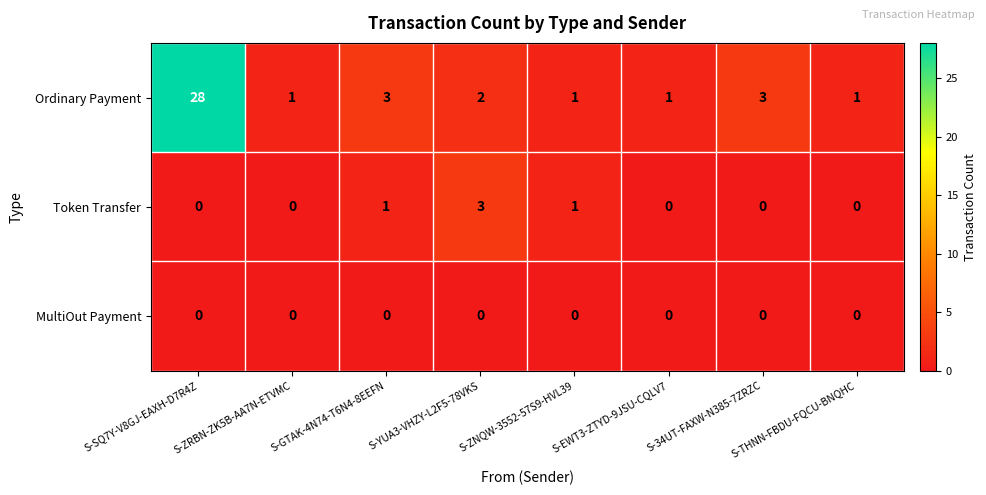

Count the number of data series in this chart.

3